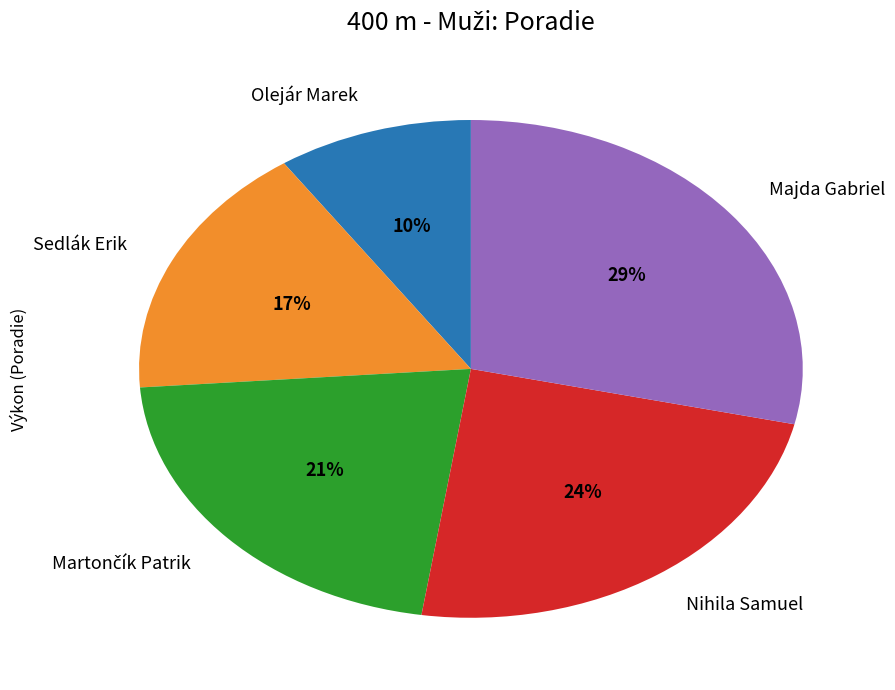

What is the ratio of the value at Olejár Marek to the value at Nihila Samuel?

0.4